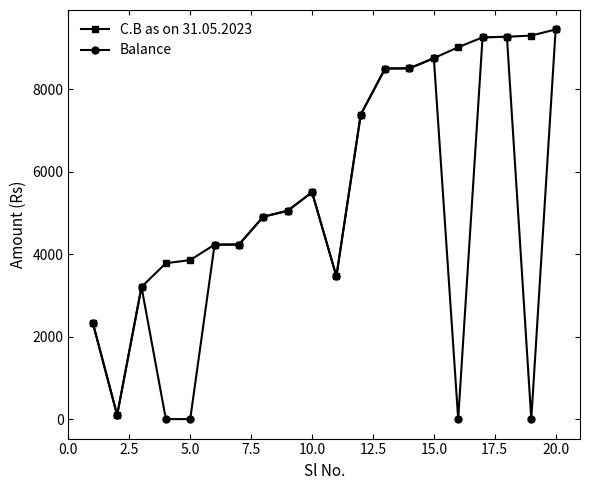

Which series has the largest total across all categories?

C.B as on 31.05.2023